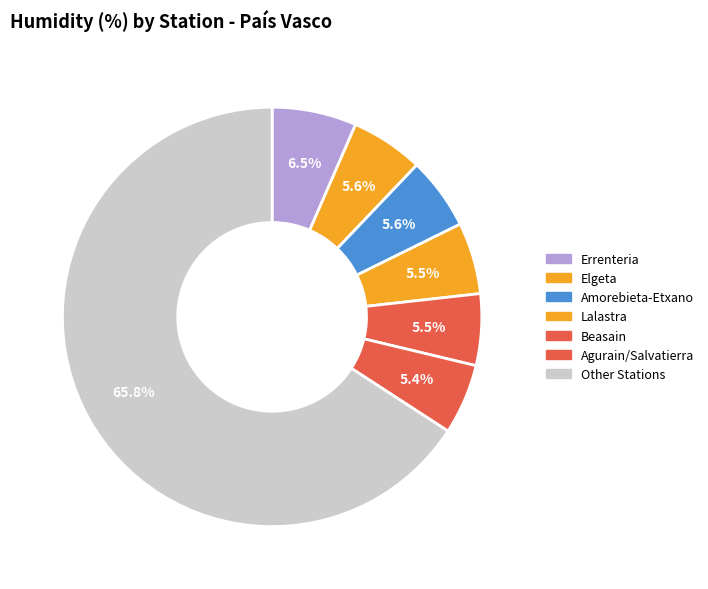

To the nearest percent, what is the average slice percentage?

14%